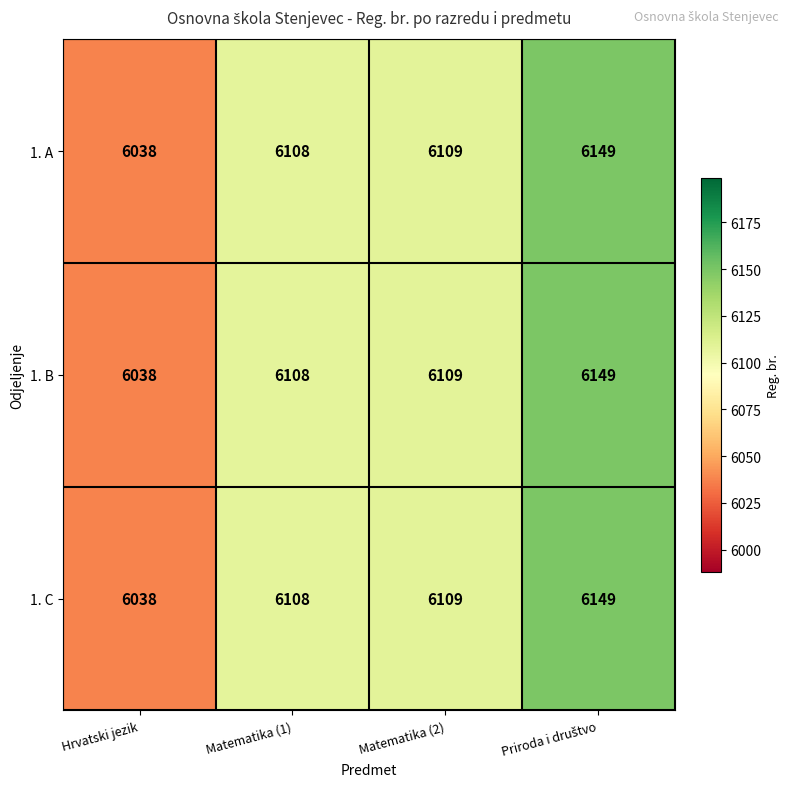

What is the sum of the 1. A values at Matematika (2) and Matematika (1)?

12217